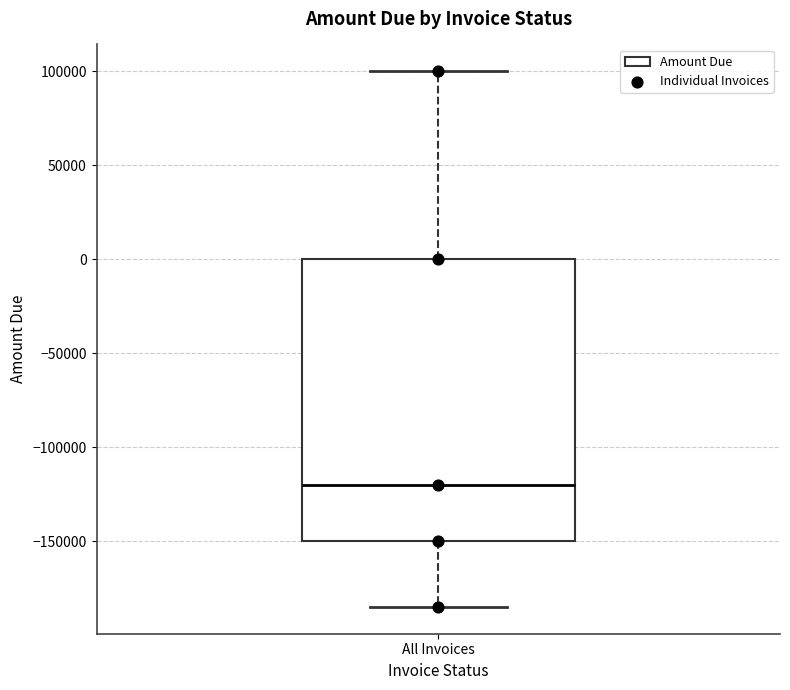

Read this box plot against the y-axis: the position of the median line, the range covered by the box, and the ends of both whiskers. The values are not printed on the chart, so give them approximately, as read against the axis.

median -120000, box -150000 to 0, whiskers -185000 to 100000